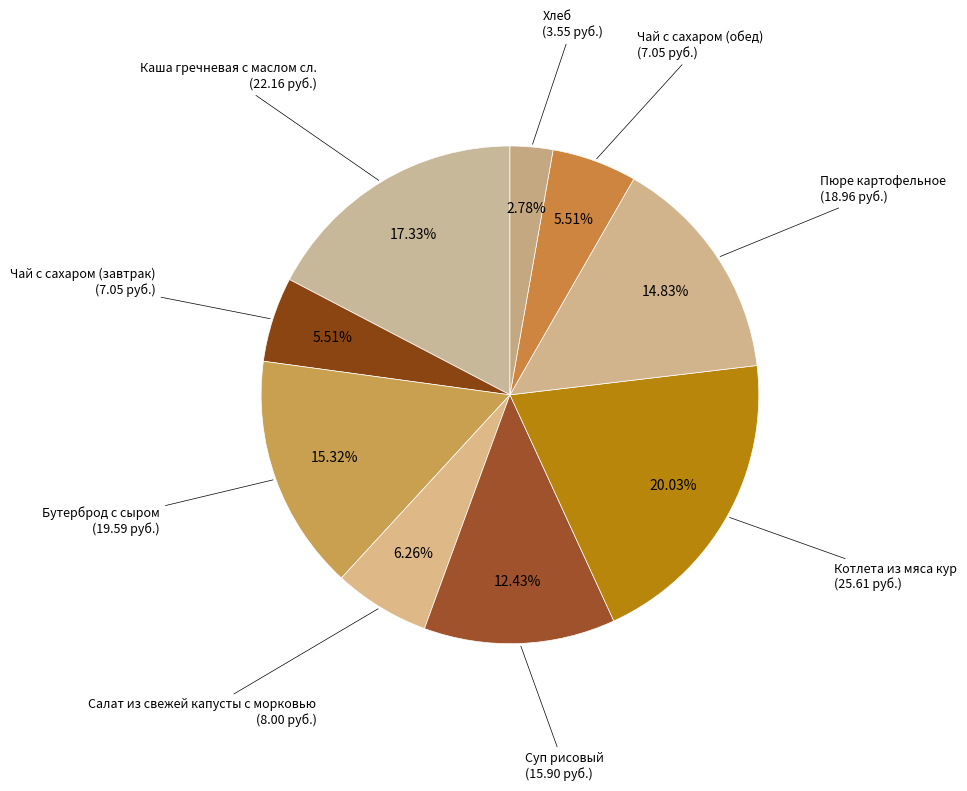

Is there any slice that represents more than half of the pie?

No